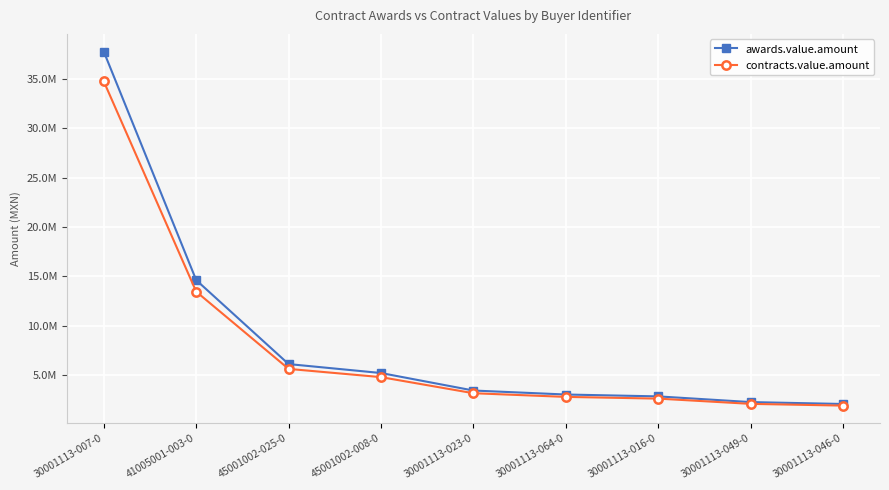

What is the difference between the maximum and second lowest values in the awards.value.amount series?

35540603.7